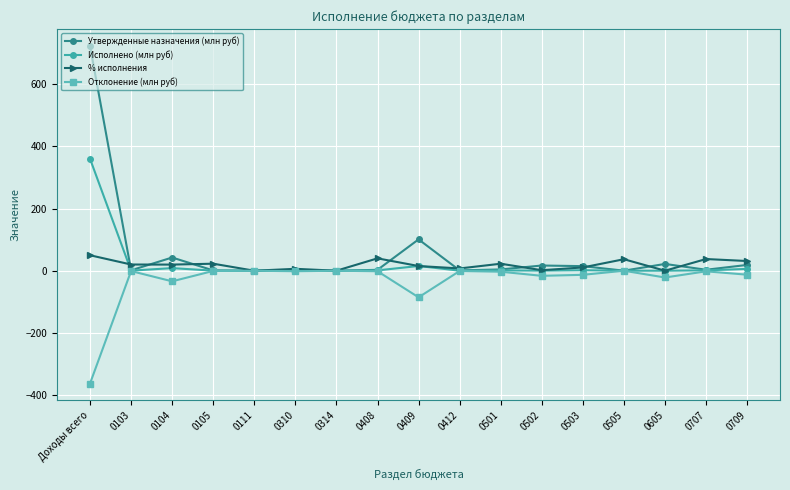

The value of Отклонение (млн руб) at 0707 is -2.0. True or false?

True